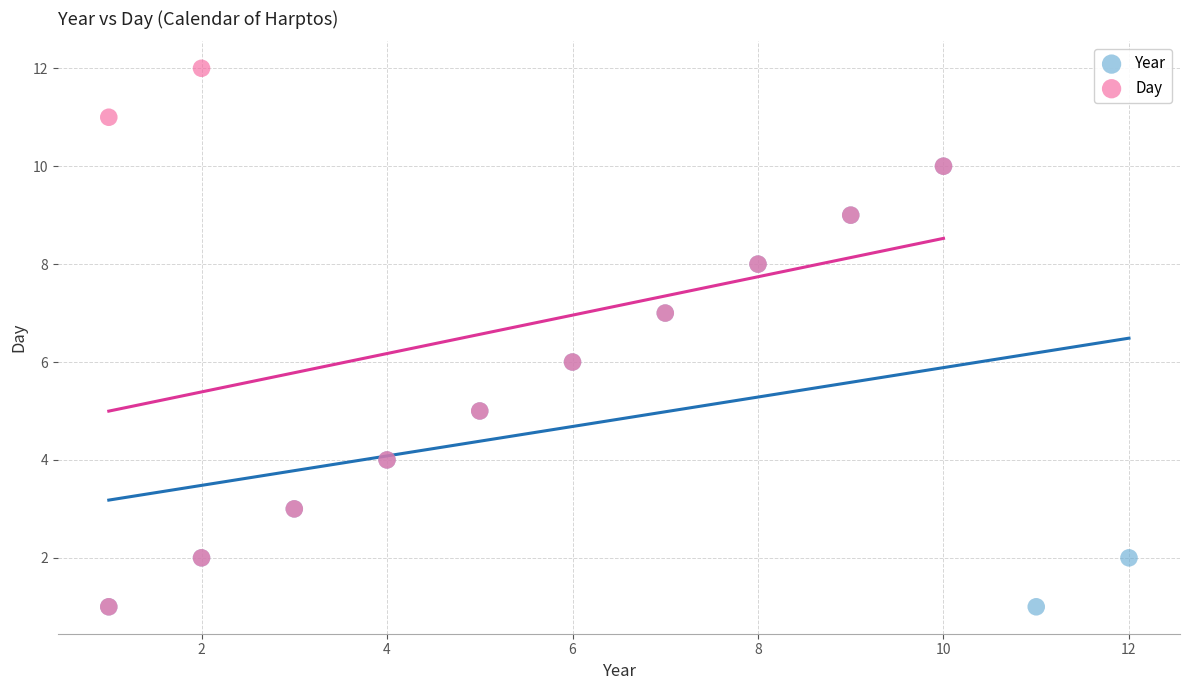

Which series has the largest Y range (max minus min)?

Day